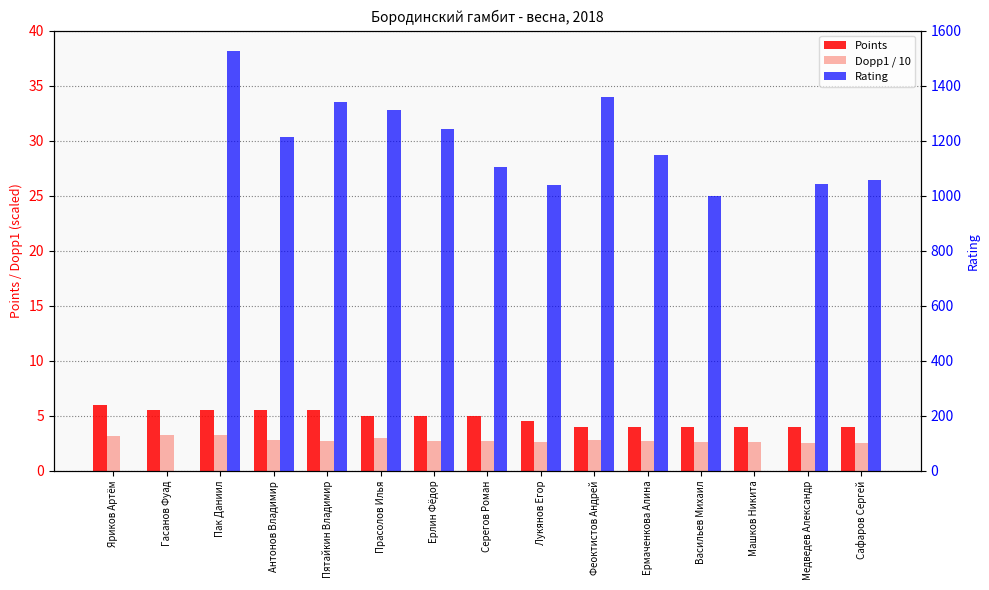

Does the chart contain any negative values?

No